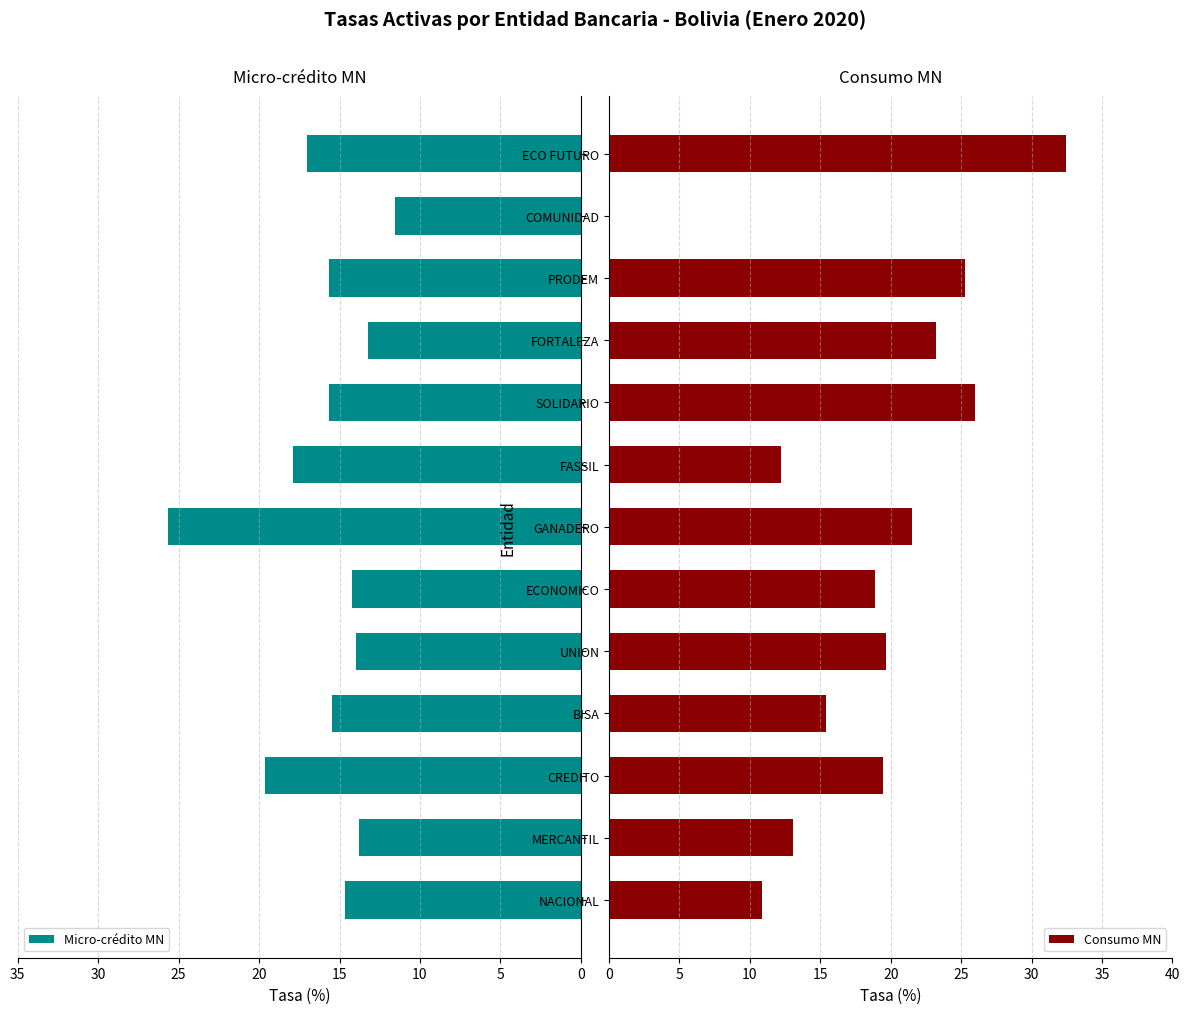

What is the average value of the Micro-crédito MN series?

16.0